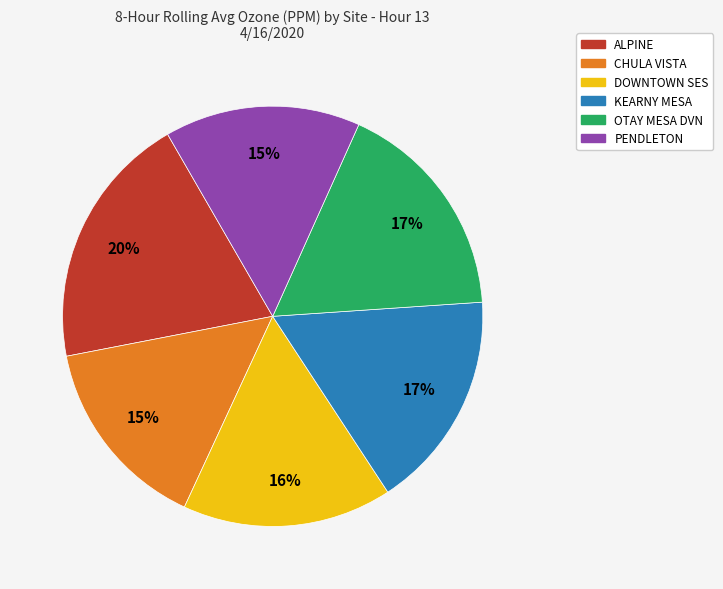

The PENDLETON slice represents 24% of the pie. True or false?

False